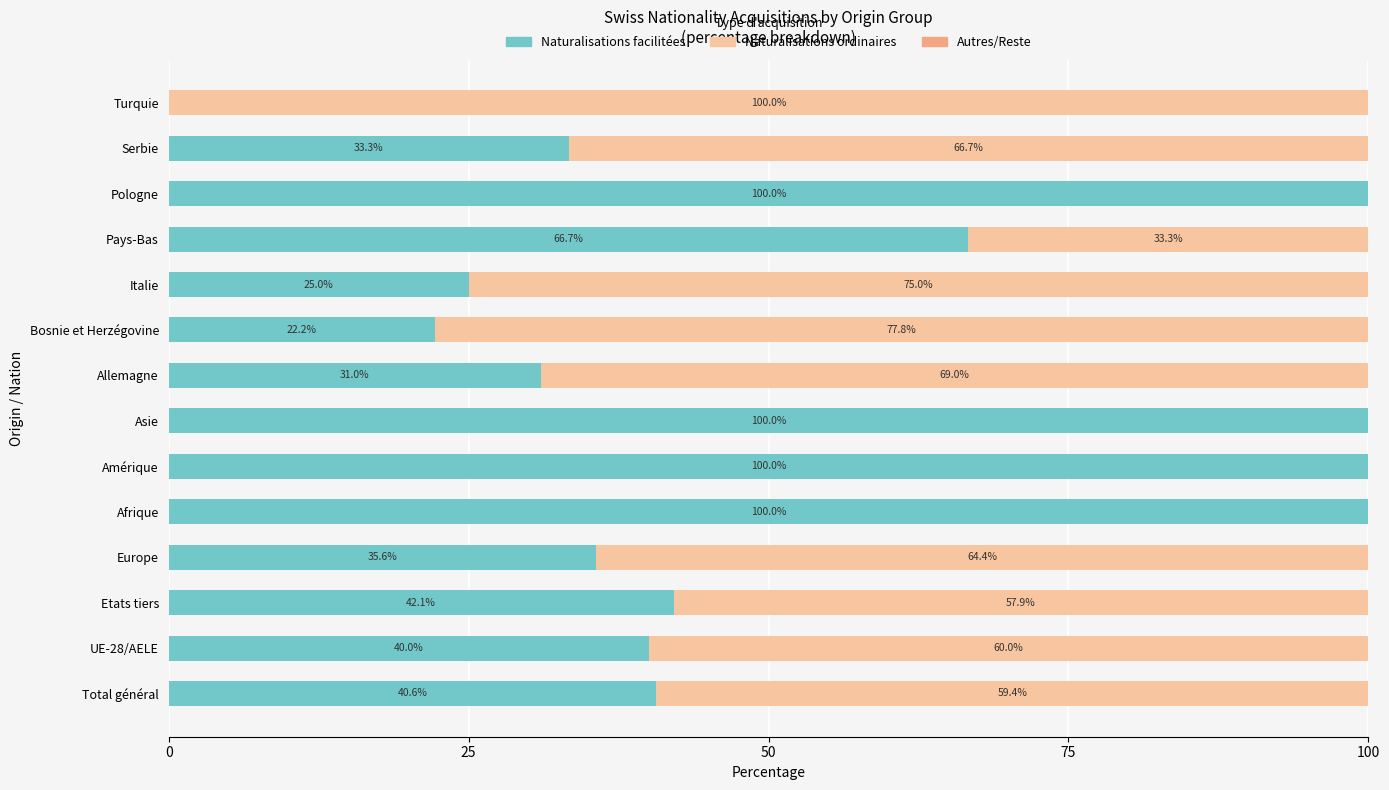

The value of Naturalisations facilitées at Italie is 17.5. True or false?

False